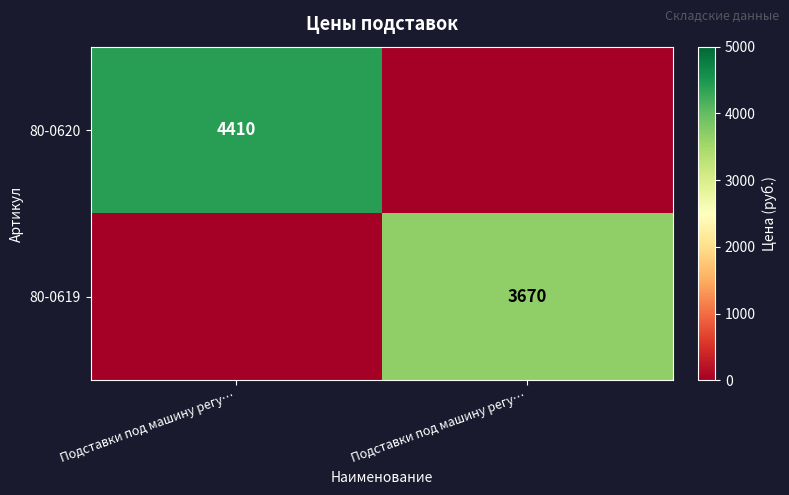

Which category has the lowest value across all series?

Подставки под машину регу…